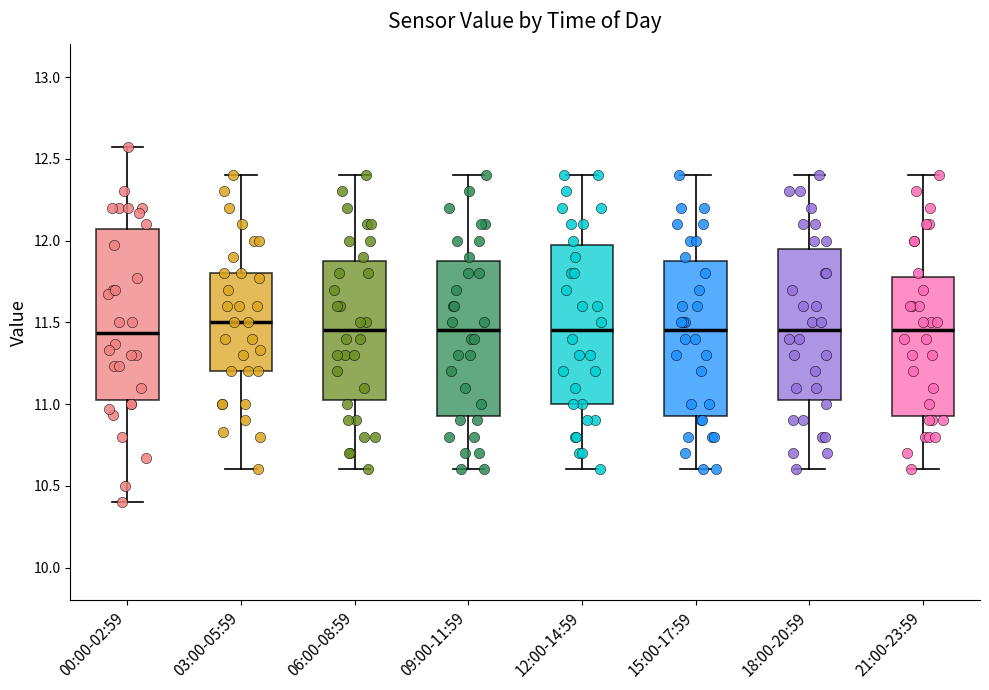

Reading left to right, read every box against the y-axis: the position of its median line, the range the box covers, and the ends of its whiskers. The values are not printed on the chart, so give them approximately, as read against the axis.

00:00-02:59: median 11.45, box 11.05 to 12.05, whiskers 10.40 to 12.55
03:00-05:59: median 11.50, box 11.20 to 11.80, whiskers 10.60 to 12.40
06:00-08:59: median 11.45, box 11.05 to 11.90, whiskers 10.60 to 12.40
09:00-11:59: median 11.45, box 10.95 to 11.90, whiskers 10.60 to 12.40
12:00-14:59: median 11.45, box 11.00 to 12.00, whiskers 10.60 to 12.40
15:00-17:59: median 11.45, box 10.95 to 11.90, whiskers 10.60 to 12.40
18:00-20:59: median 11.45, box 11.05 to 11.95, whiskers 10.60 to 12.40
21:00-23:59: median 11.45, box 10.95 to 11.80, whiskers 10.60 to 12.40